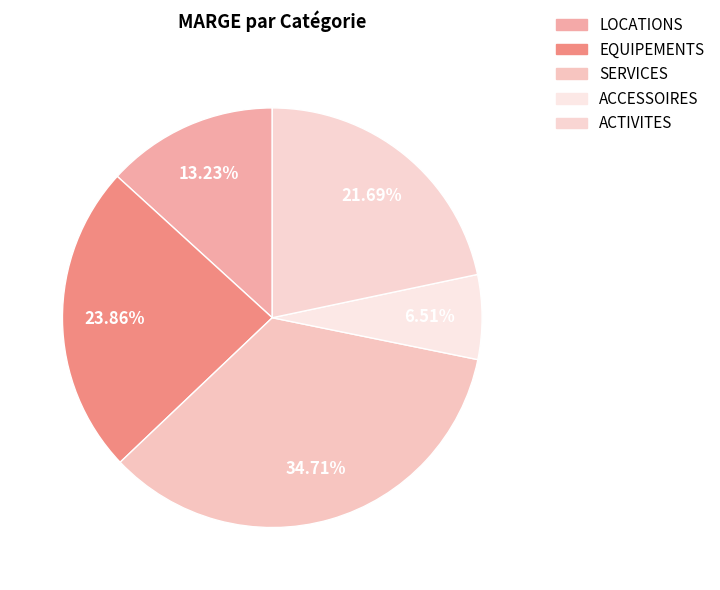

To the nearest percent, what portion does EQUIPEMENTS represent?

24%